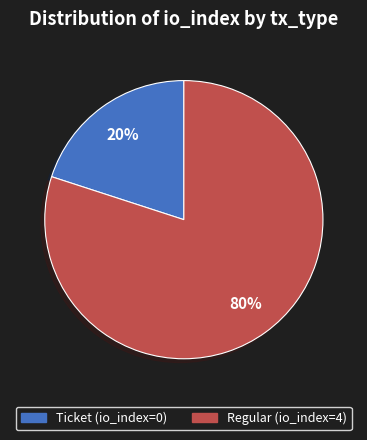

Rank the categories by value from lowest to highest.

Ticket (io_index=0), Regular (io_index=4)